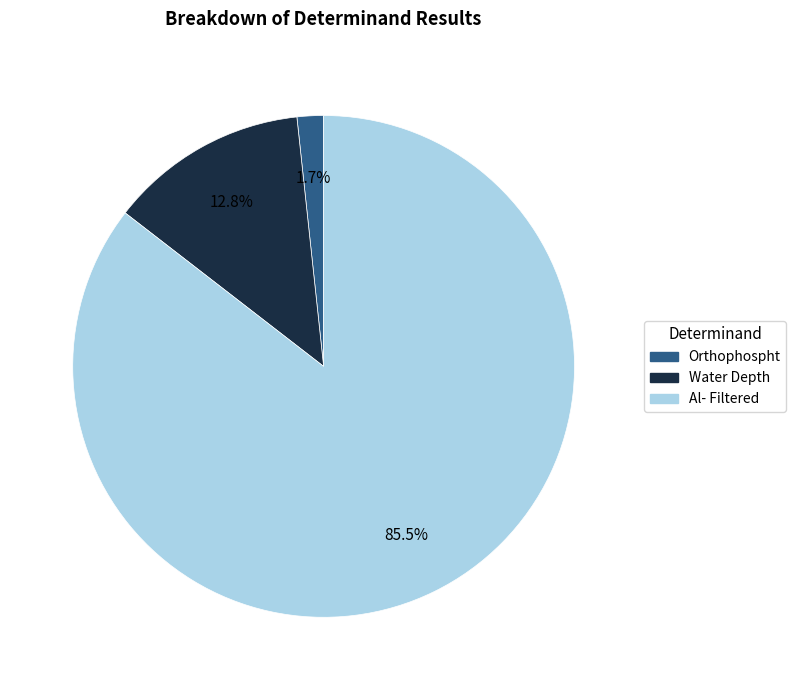

Rank the categories by value from lowest to highest.

Orthophospht, Water Depth, Al- Filtered